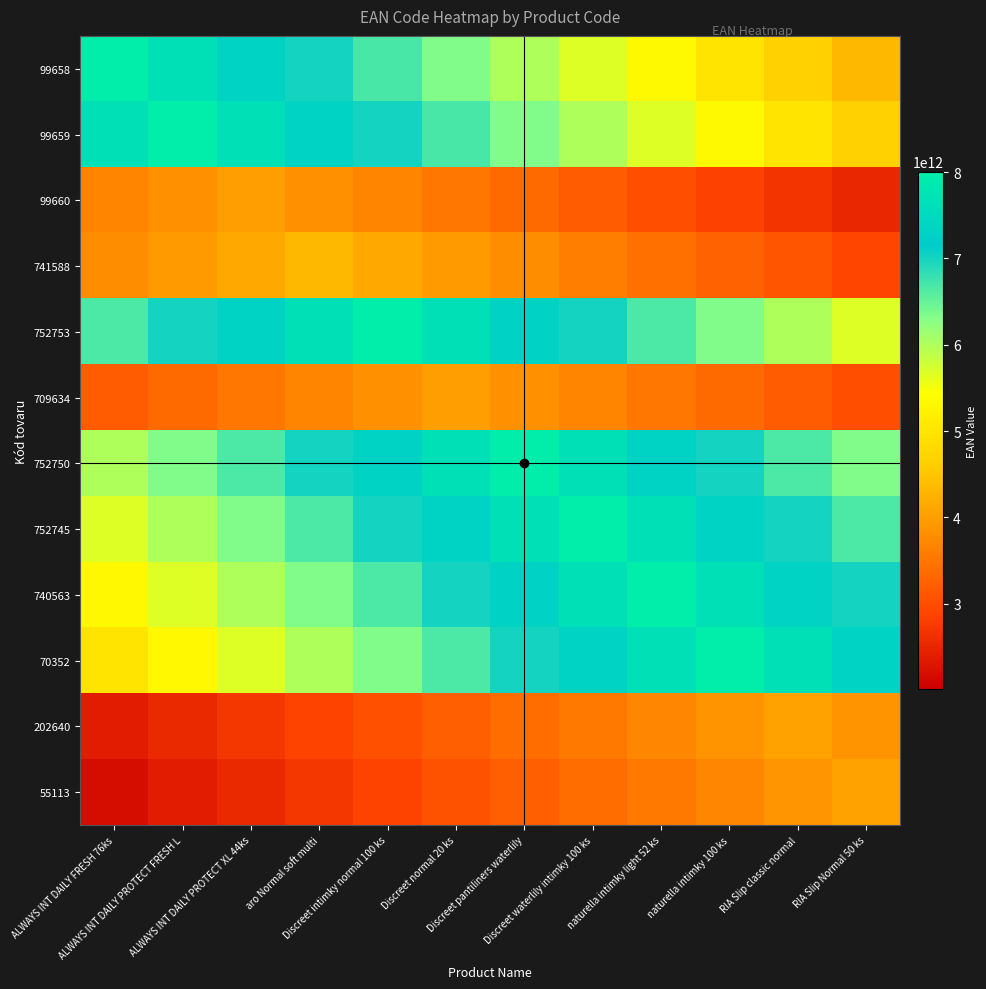

Which label corresponds to the smallest value in the chart?

ALWAYS INT DAILY FRESH 76ks